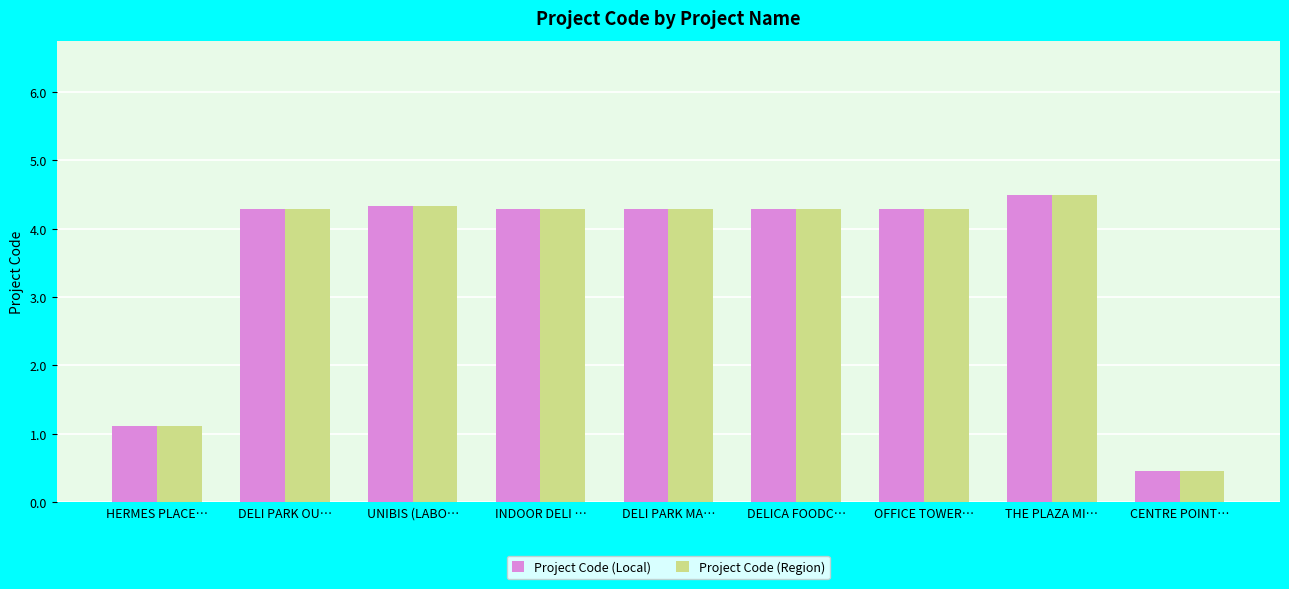

What is the sum of the Project Code (Region) values at DELI PARK OU… and DELICA FOODC…?

8.6